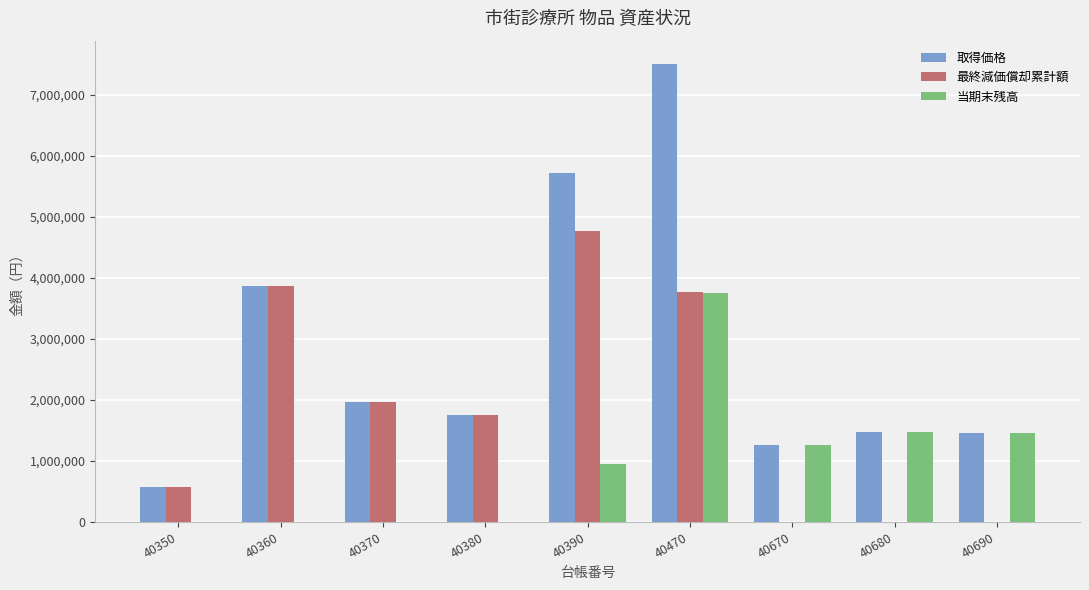

What is the greatest value displayed?

7516800